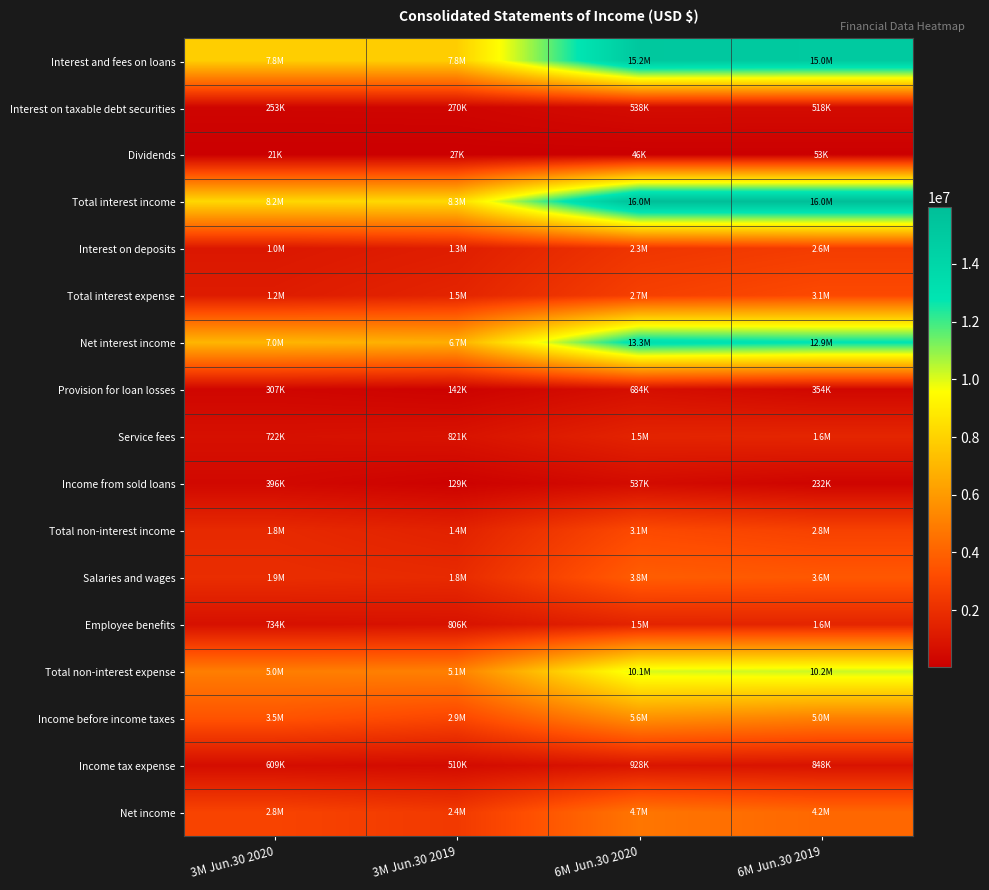

Count the number of data series in this chart.

17